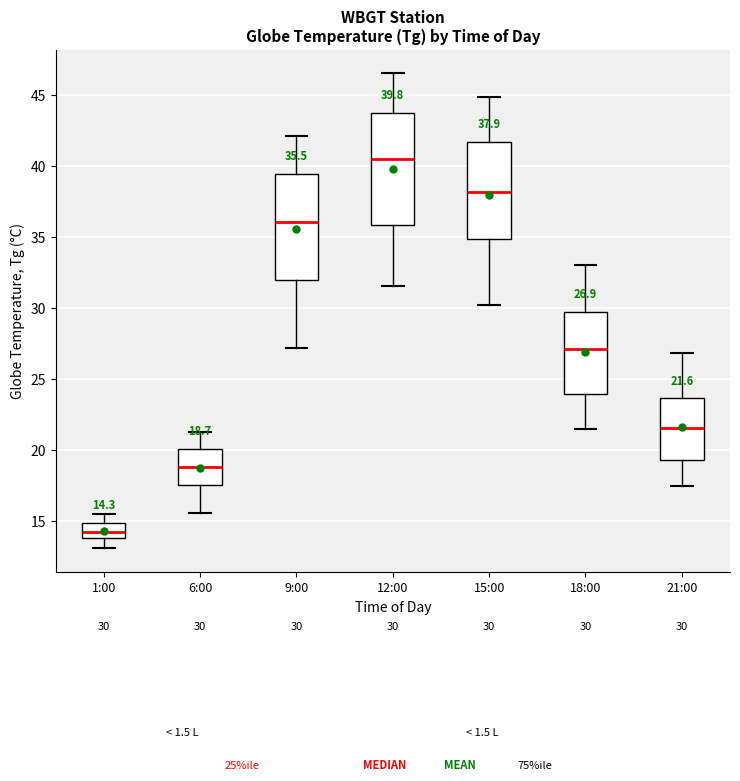

Which box has the highest median line?

12:00